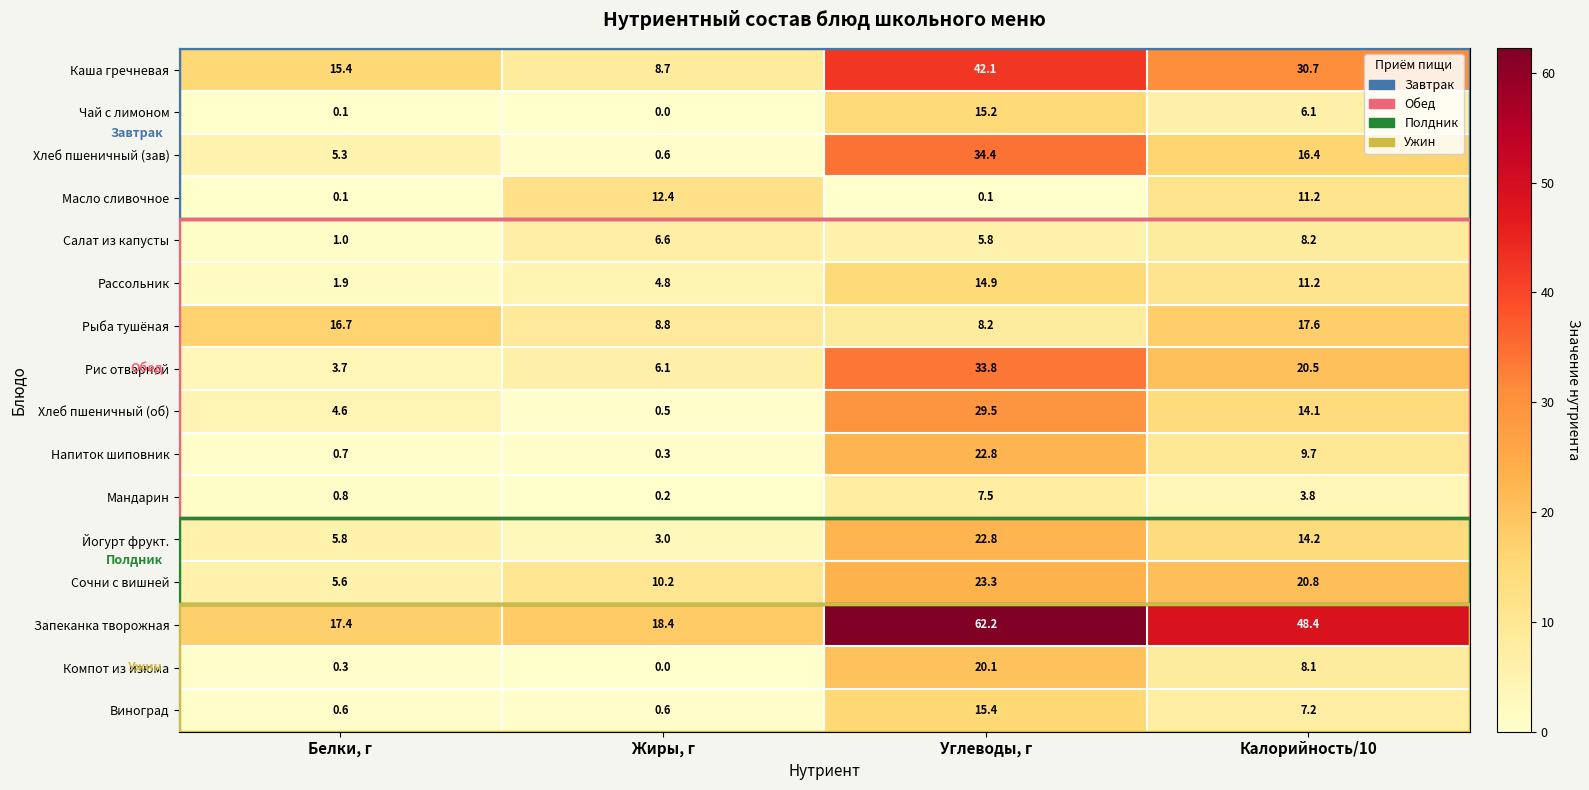

The value of Компот из изюма at Жиры, г is 11.0. True or false?

False